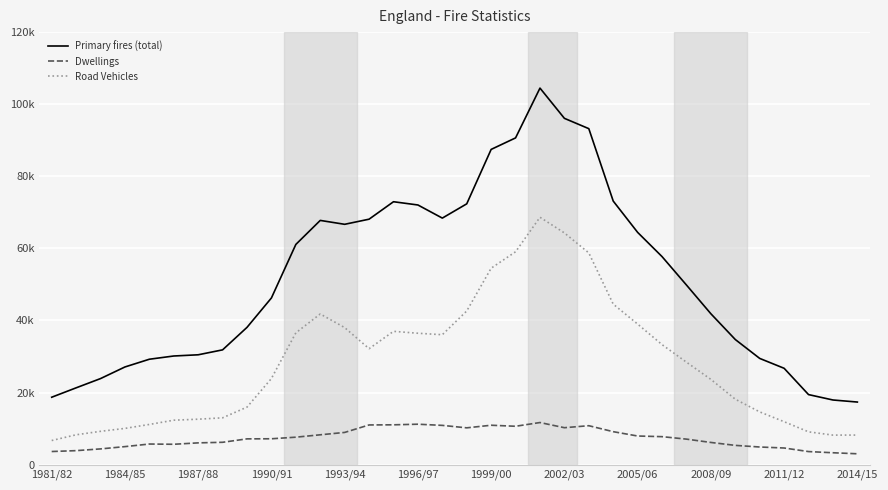

What is the sum of all Road Vehicles values?

968191